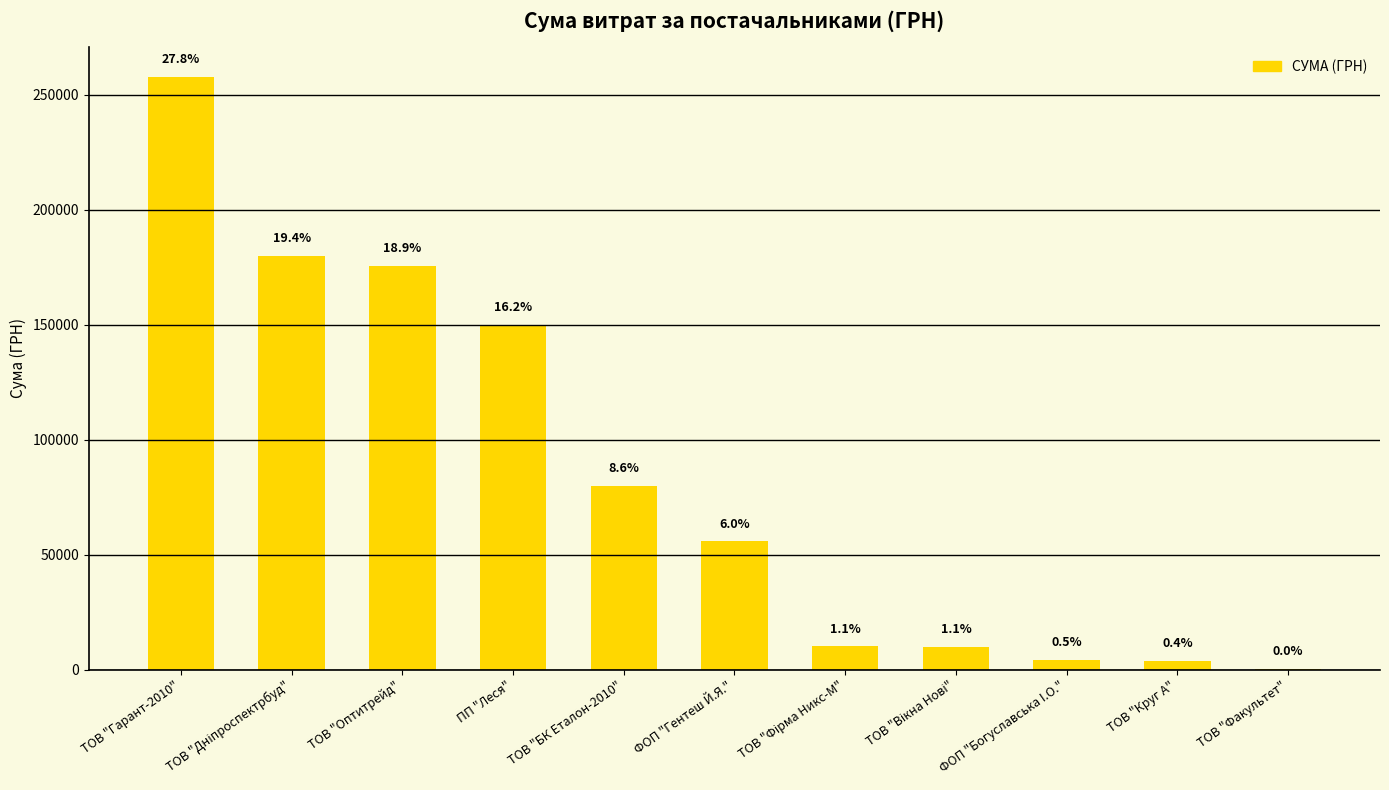

What is the label of the 4th bar from the right?

ТОВ "Вікна Нові"